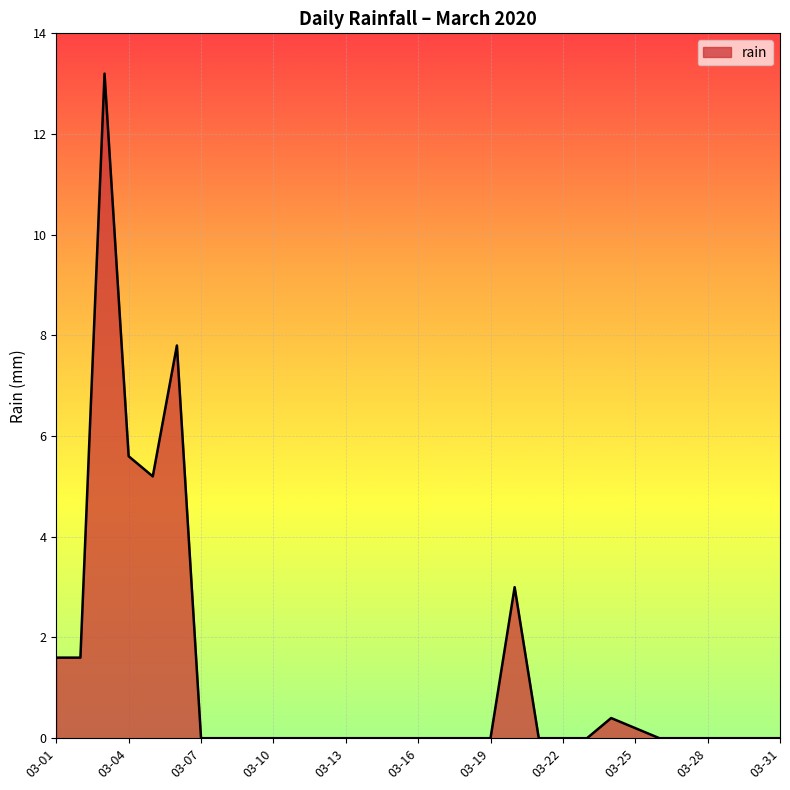

What is the greatest value displayed?

13.2